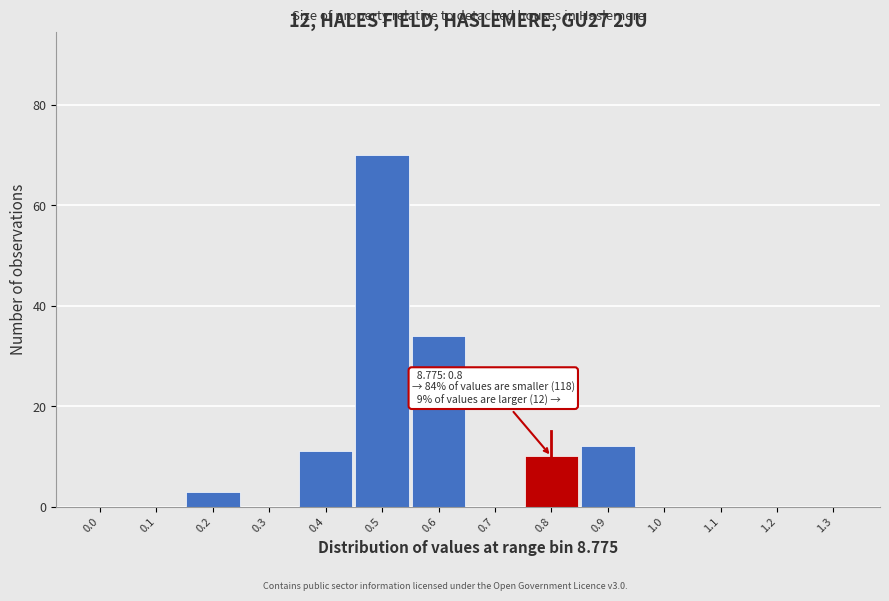

Reading left to right, extract all data points from this chart.

0.0=0	0.1=0	0.2=3	0.3=0	0.4=11	0.5=70	0.6=34	0.7=0	0.8=10	0.9=12	1.0=0	1.1=0	1.2=0	1.3=0